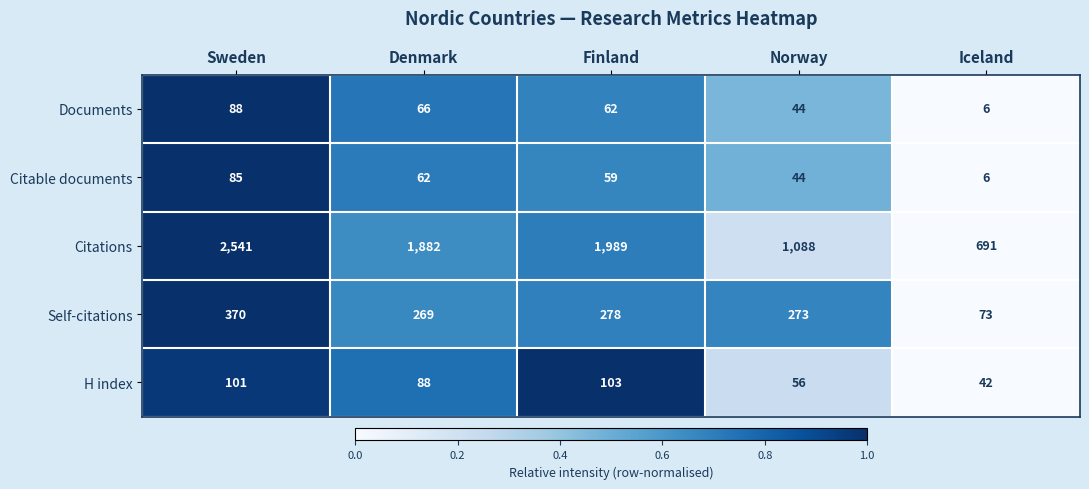

How many data points does each series have?

5